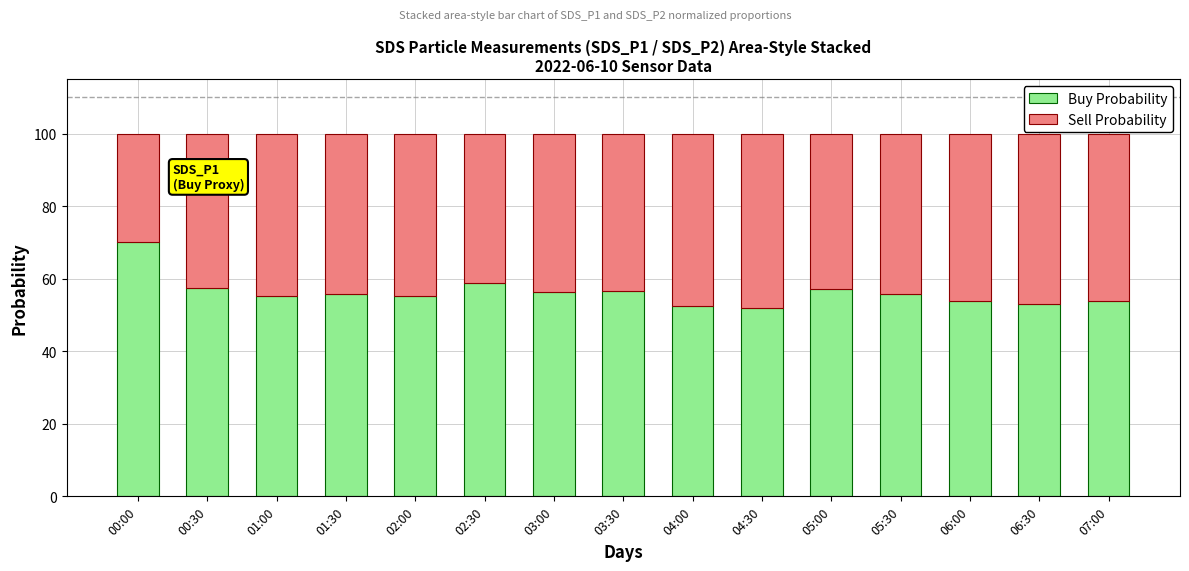

What is the lowest value of the Buy Probability series?

52.0